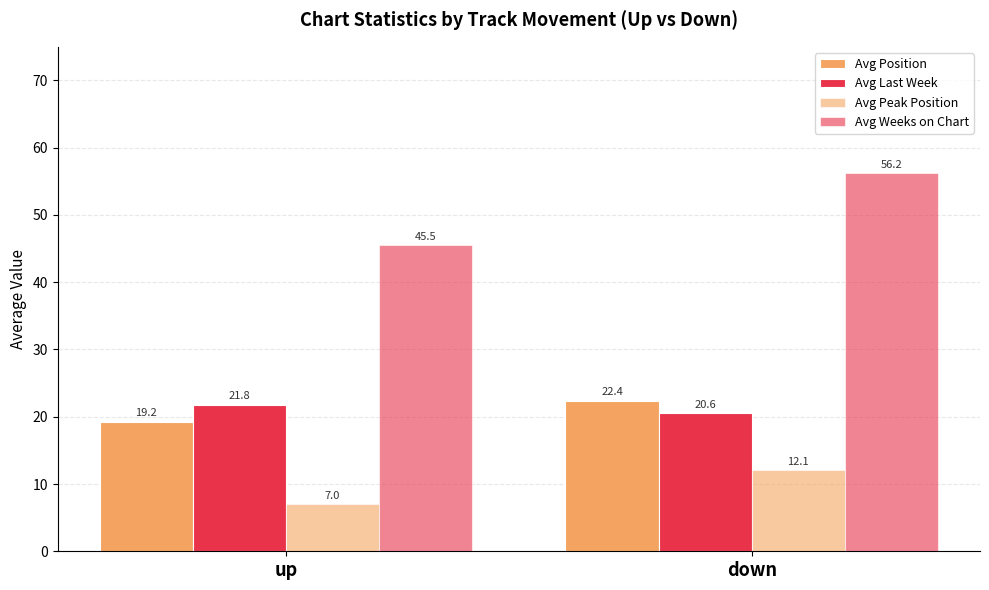

Reading left to right, what are all the values shown in this chart?

Avg Position: 19.2	22.4
Avg Last Week: 21.8	20.6
Avg Peak Position: 7.0	12.1
Avg Weeks on Chart: 45.5	56.2